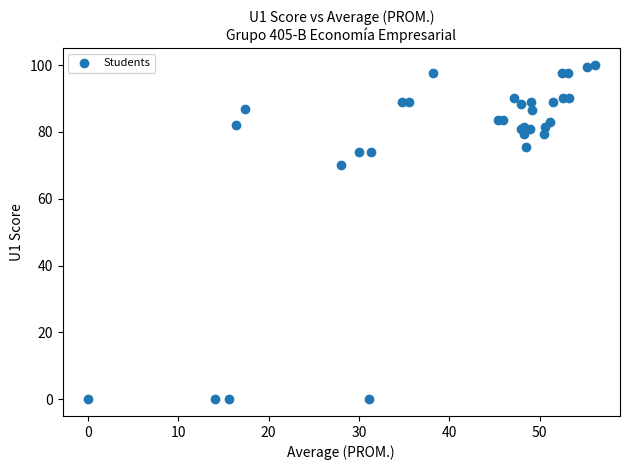

What Y value in the scatter plot is closest to 50?

70.0